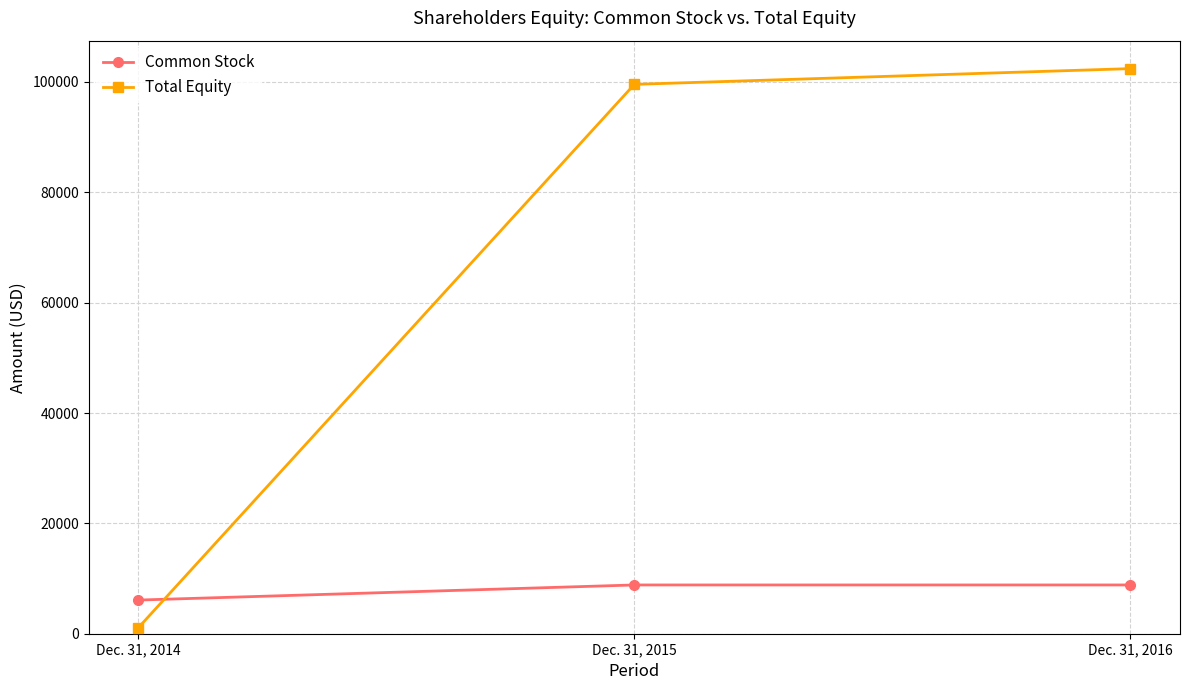

What is the sum of the Total Equity values at Dec. 31, 2014 and Dec. 31, 2015?

100654